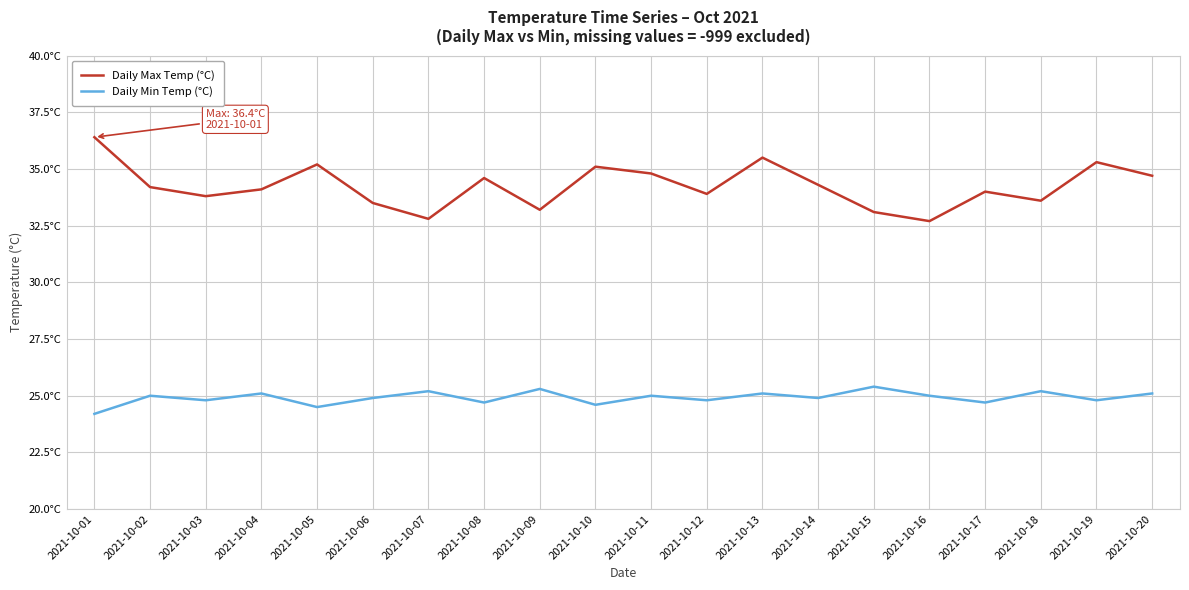

Between 2021-10-01 and 2021-10-11, which is larger?

2021-10-01